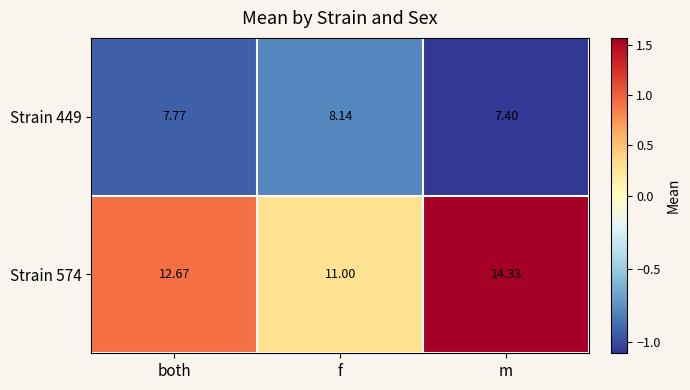

Which series has the widest spread of values?

Strain 574